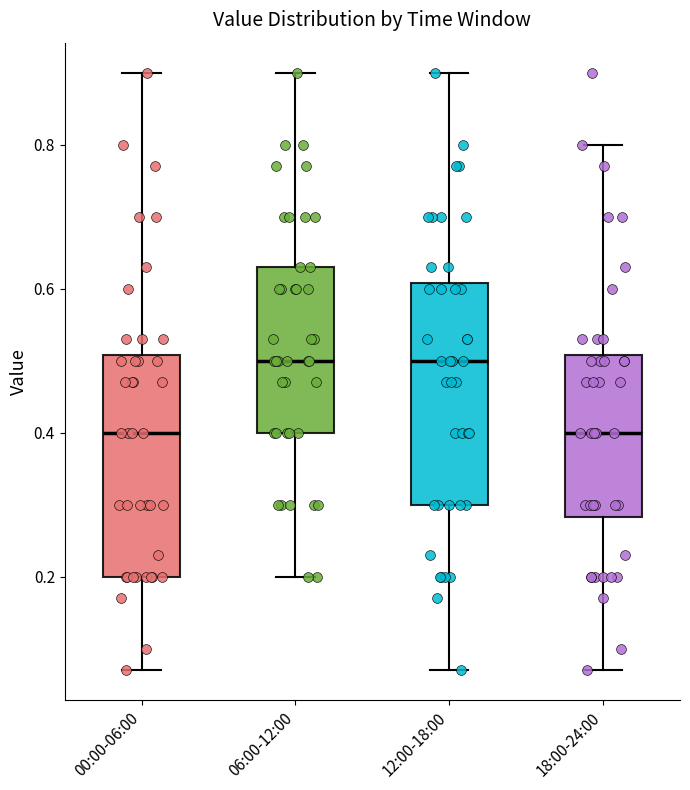

Where does the upper whisker of the box for 18:00-24:00 end on the y-axis? The values are not printed on the chart, so give them approximately, as read against the axis.

0.80